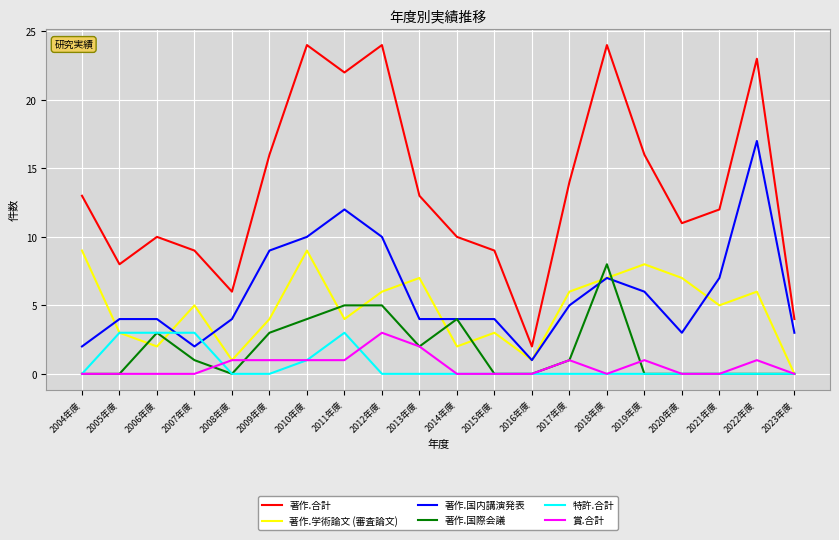

At how many categories does at least one series exceed 21?

5